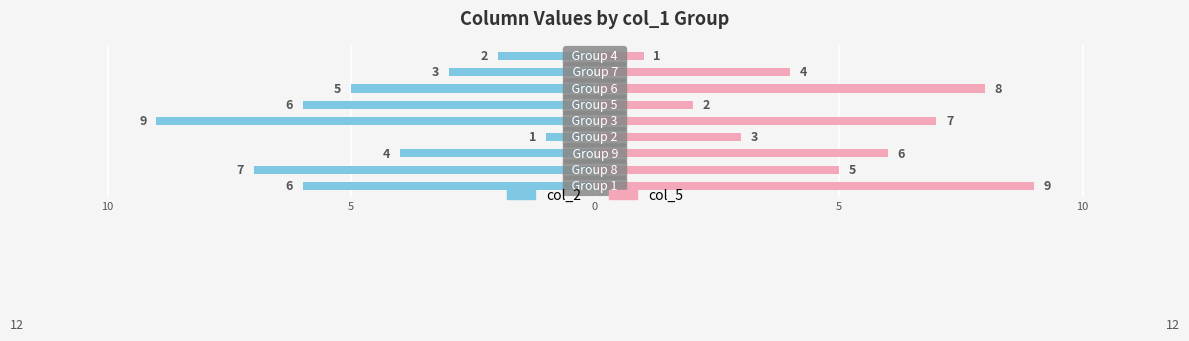

Count the col_2 values in the range -6 to -3.

5